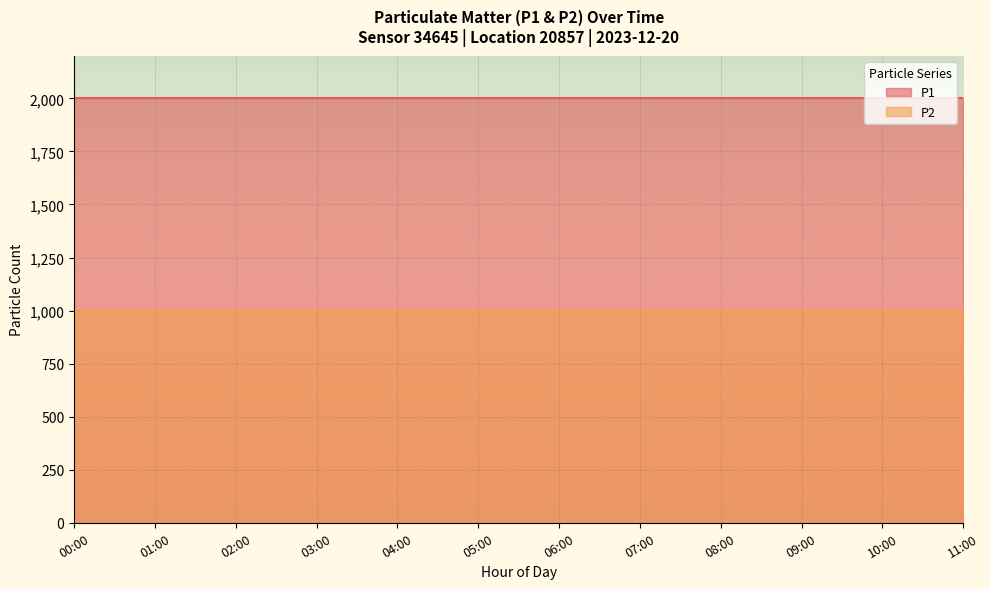

How many lines are shown in the chart?

2